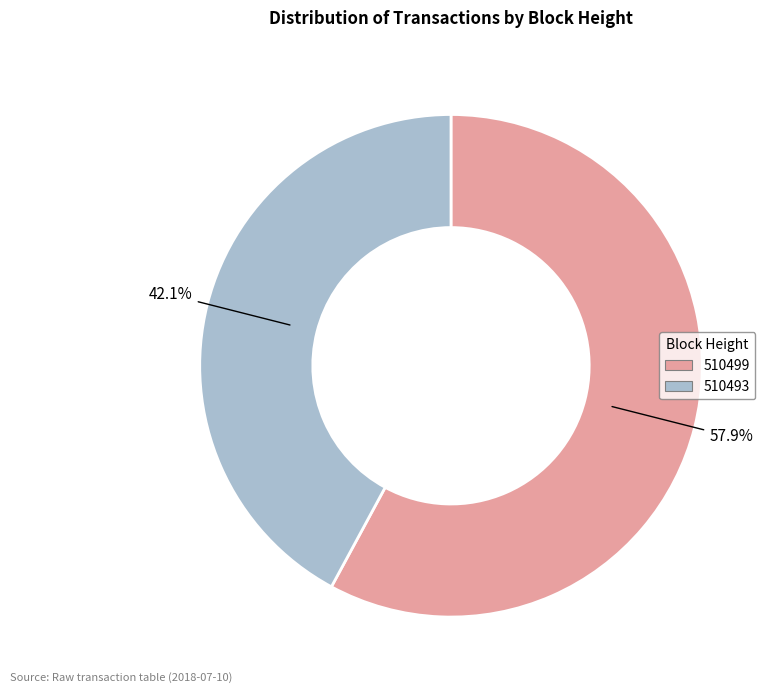

Rank the categories by value from highest to lowest.

510499, 510493